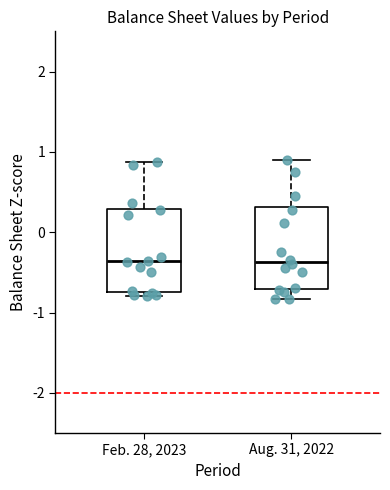

Where is the lower edge of the box for Aug. 31, 2022 on the y-axis? The values are not printed on the chart, so give them approximately, as read against the axis.

-0.7